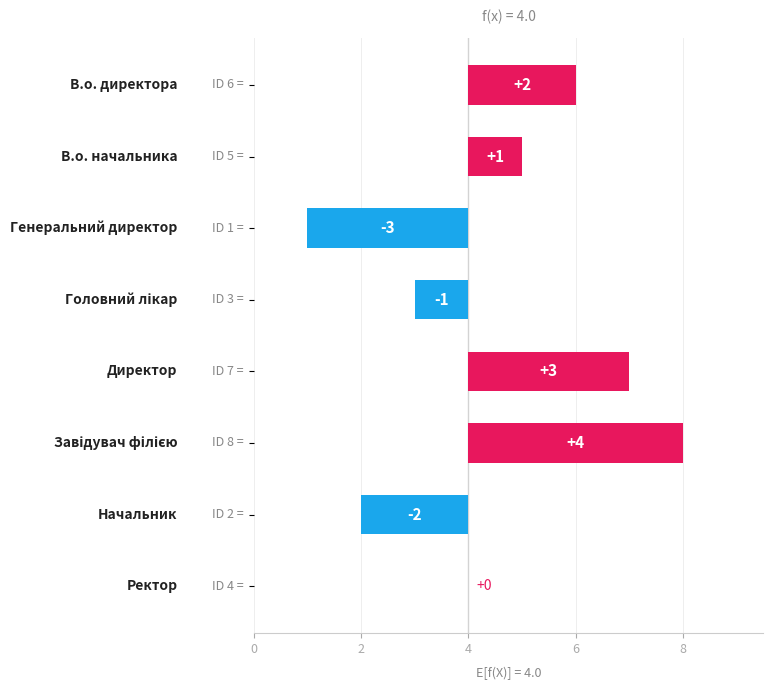

Which has a higher value, Головний лікар or Завідувач філією?

Завідувач філією